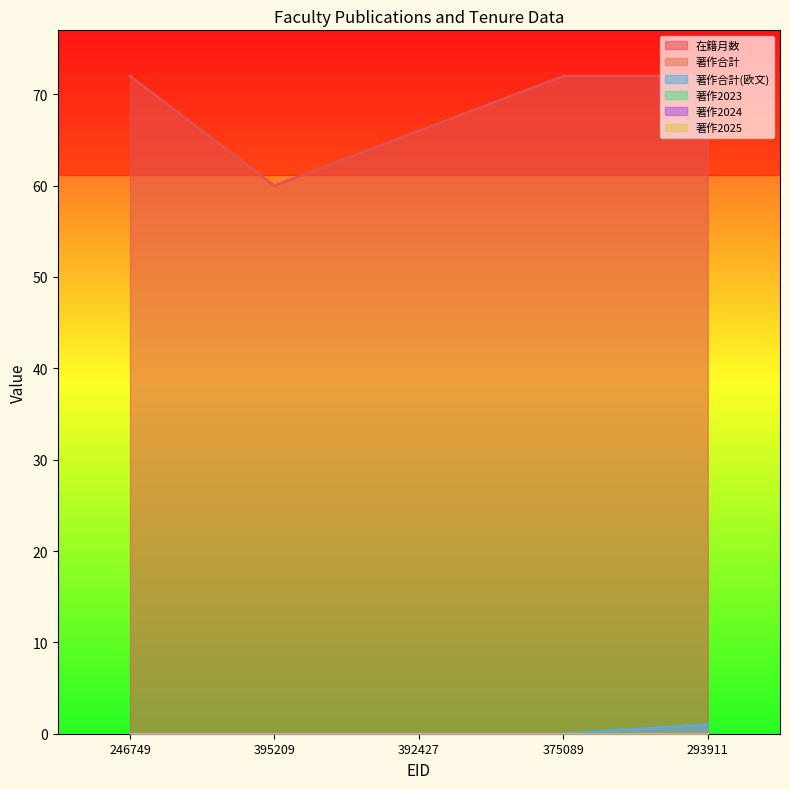

True or false: 著作合計(欧文) and 在籍月数 cross at least once.

False